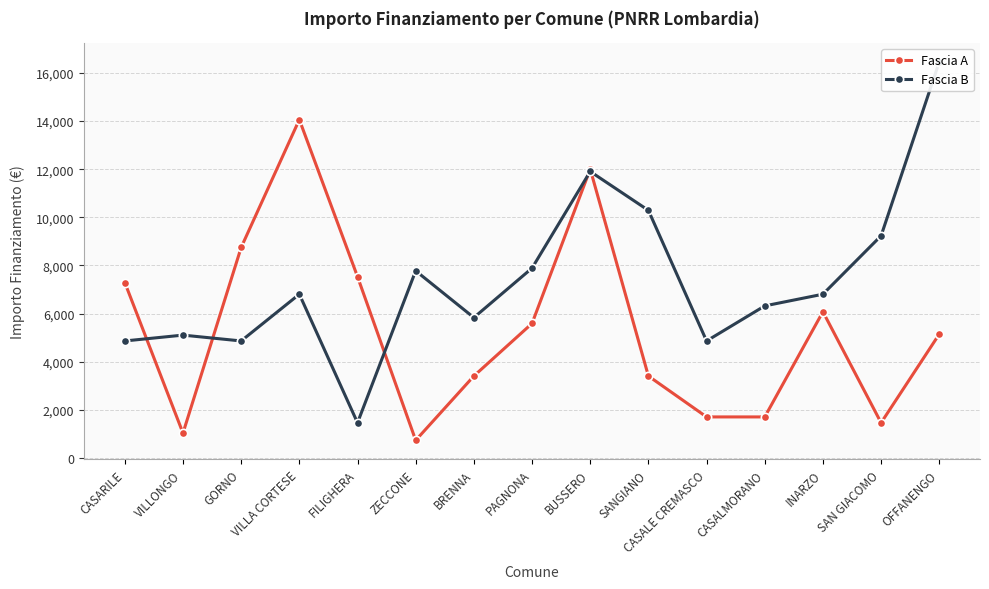

After their last crossing, which series has the higher values: Fascia A or Fascia B?

Fascia B